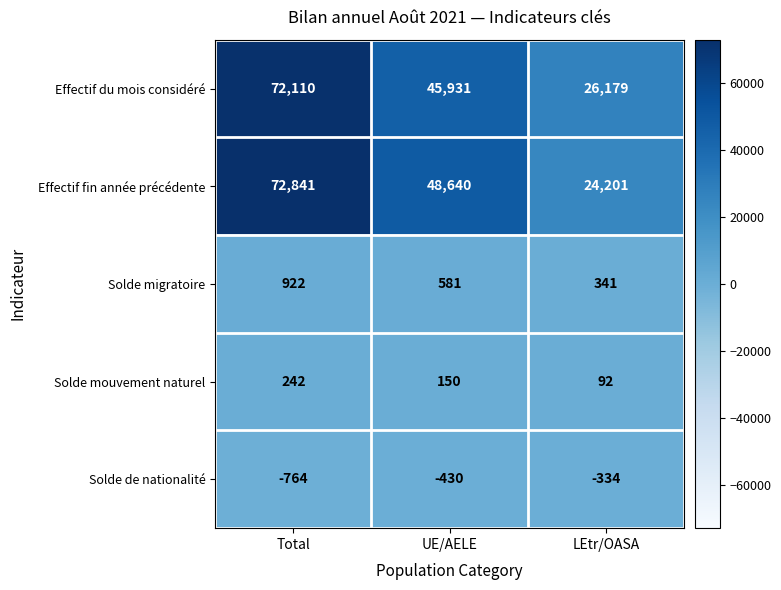

How many series are shown in this chart?

5